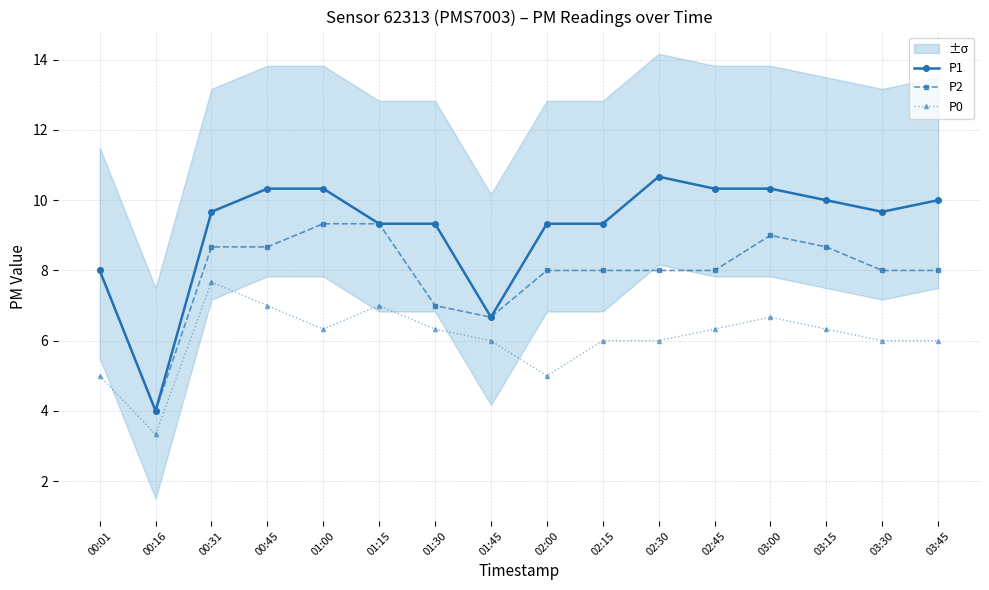

What is the label of the 16th point from the left?

03:45